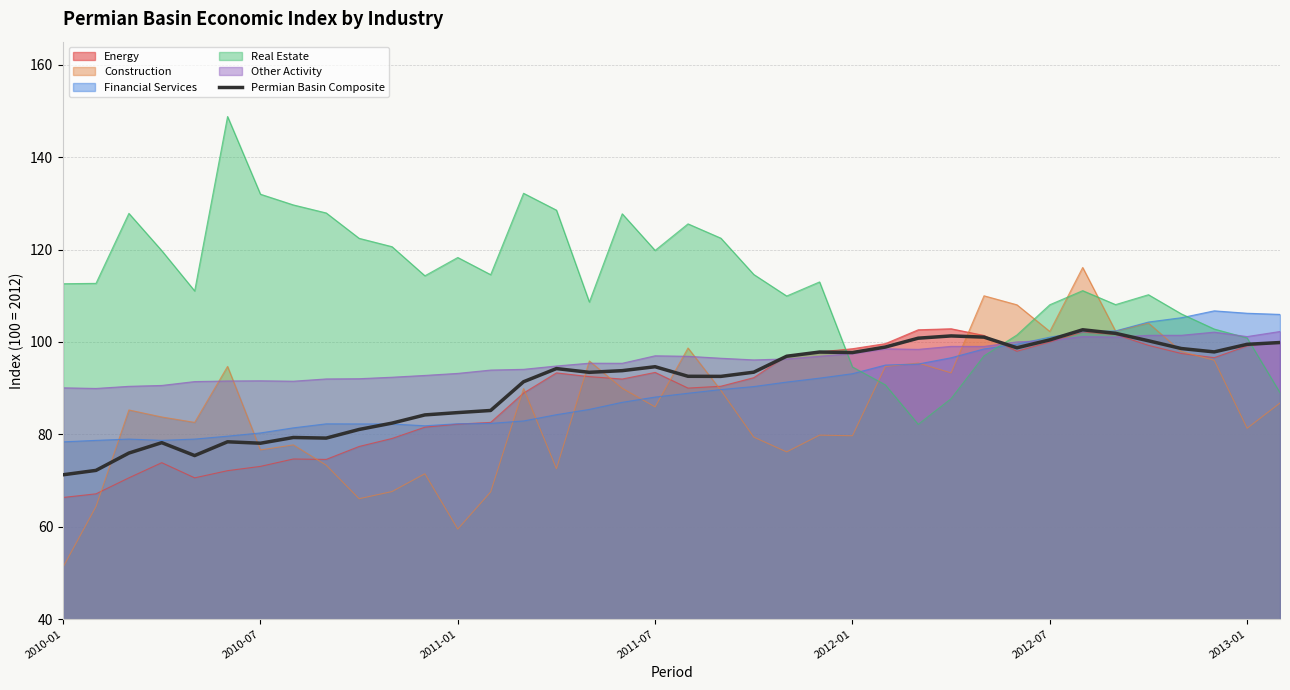

What is the difference between the maximum and minimum values?

31.4